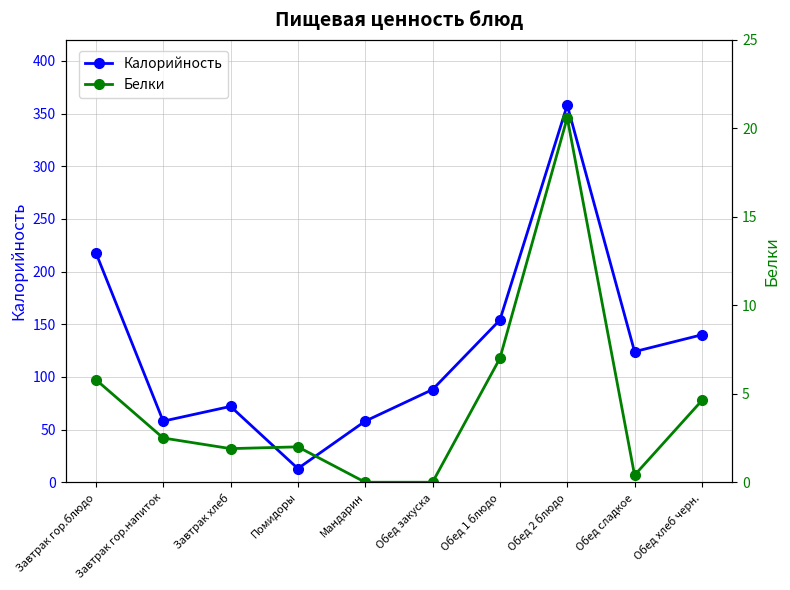

At which label does Калорийность first exceed 124?

Завтрак гор.блюдо